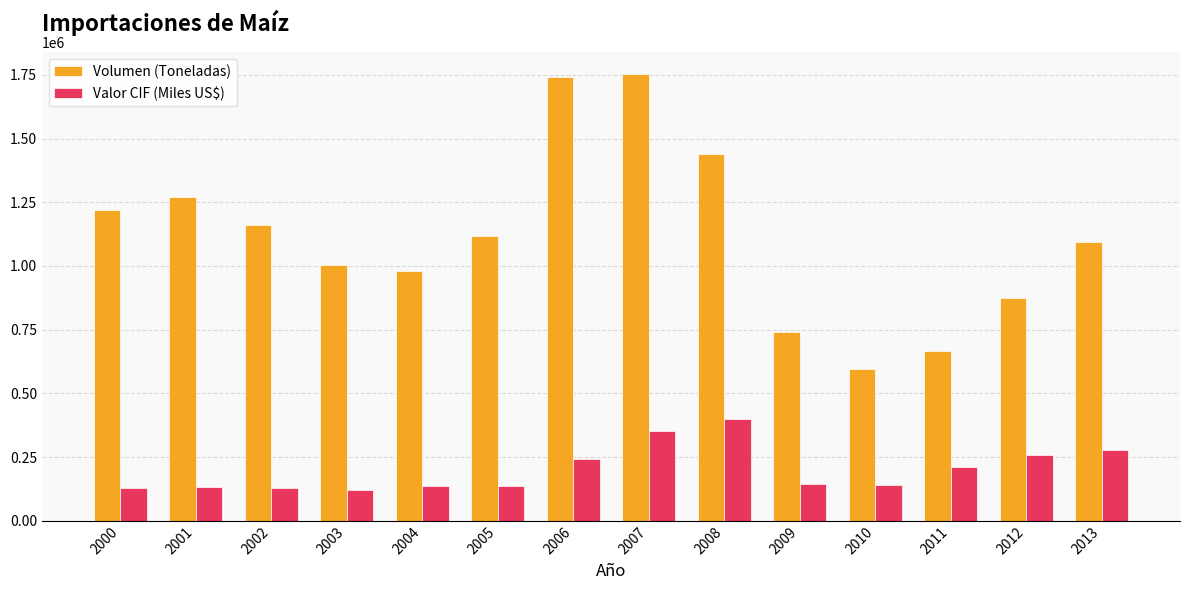

How many groups of bars are there?

14